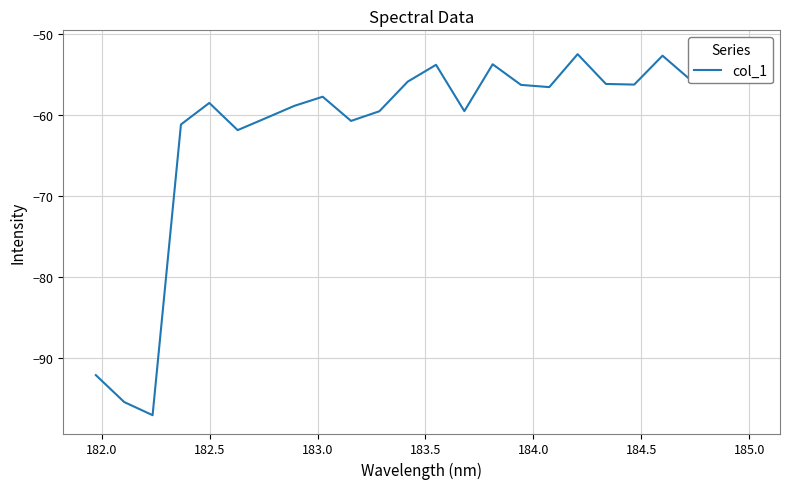

Is it true that the value at 184.0 is -24.1?

False